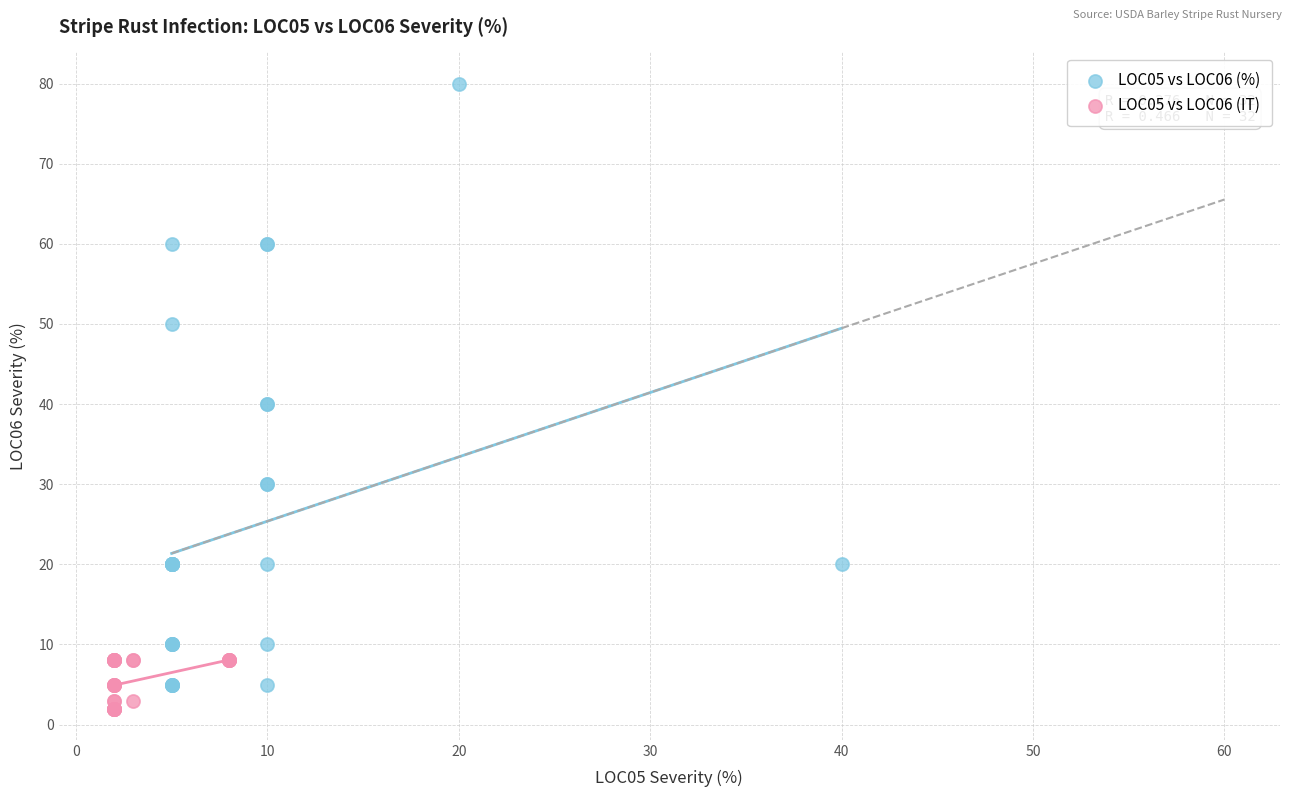

Which series has the largest Y range (max minus min)?

LOC05 vs LOC06 (%)